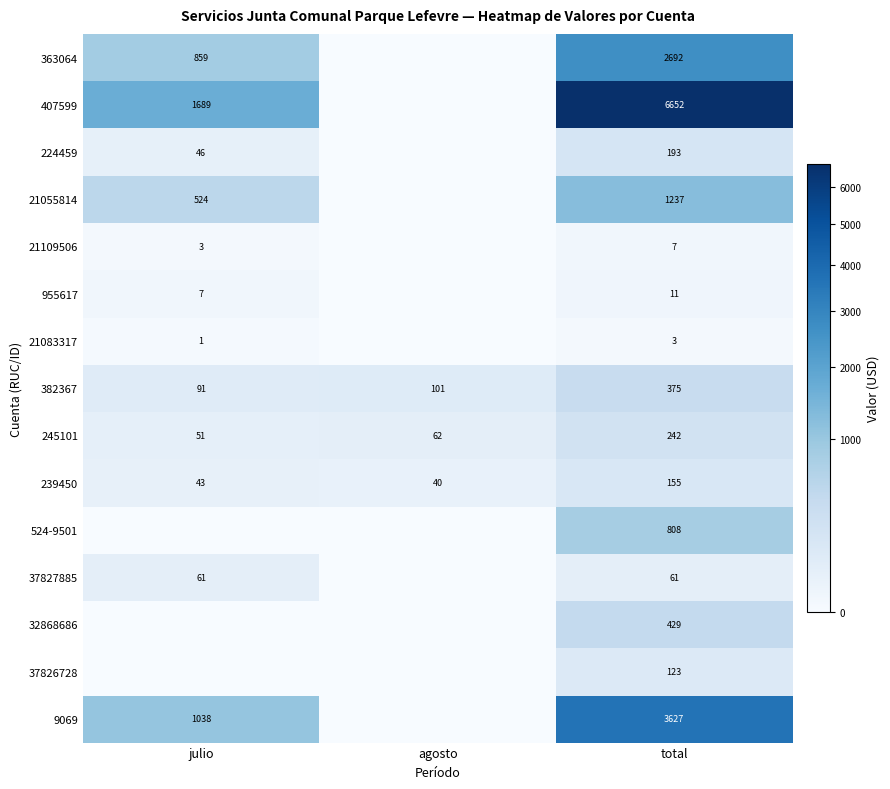

Rank the categories by 245101 value from lowest to highest.

julio, agosto, total